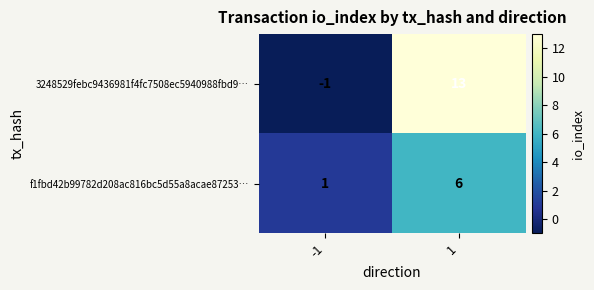

Which series has the largest range (max minus min)?

3248529febc9436981f4fc7508ec5940988fbd9…